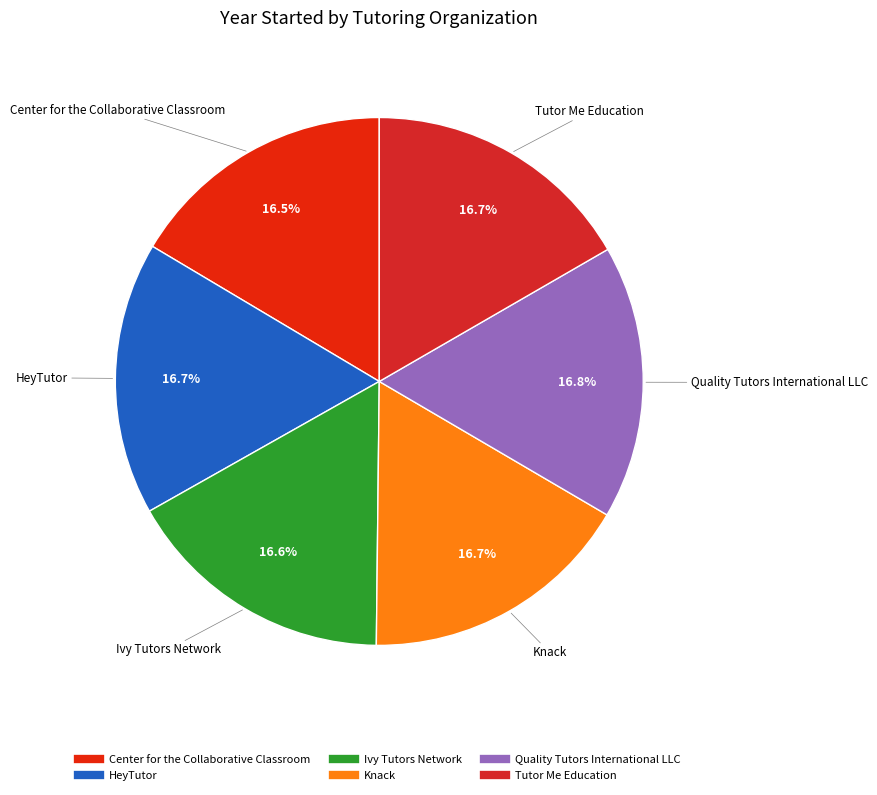

What percentage is the Ivy Tutors Network slice, to the nearest percent?

17%